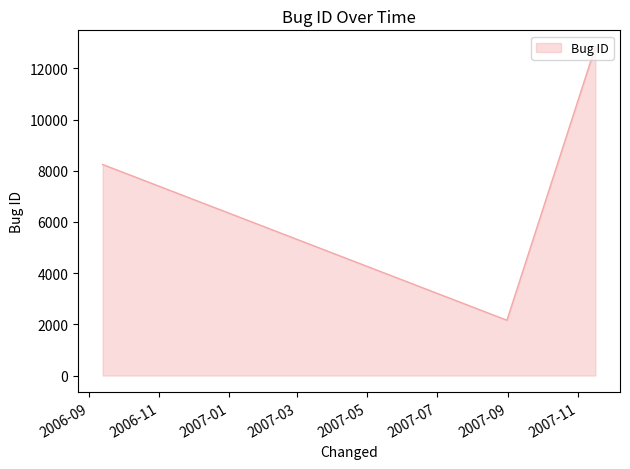

What is the difference between the maximum and minimum values?

10684